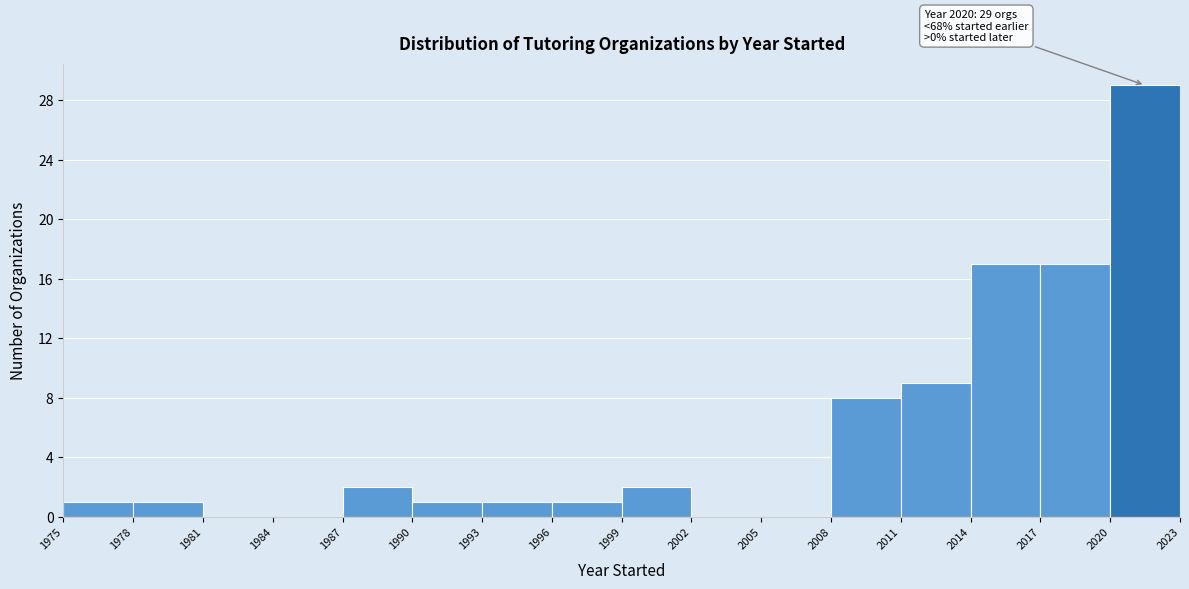

Which range on the x-axis has the tallest bar?

2020 to 2023